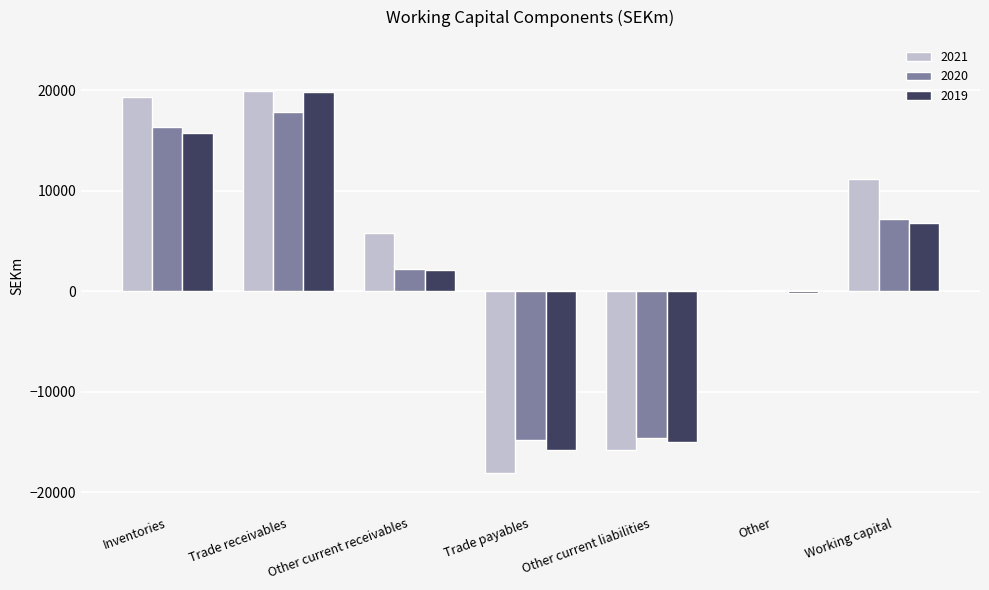

At which label does 2021 first exceed 5787?

Inventories